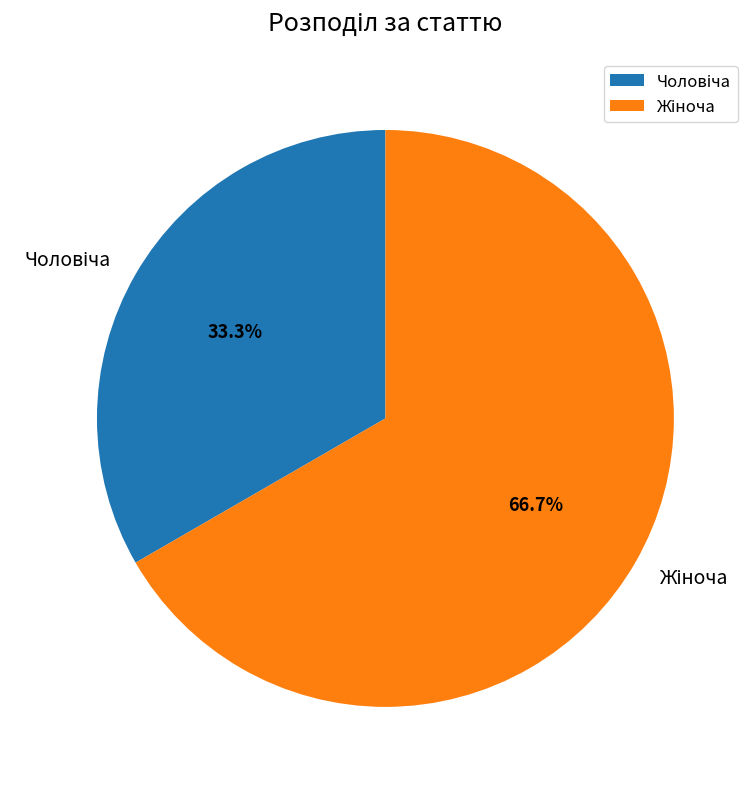

Is there a majority slice in this chart?

Yes